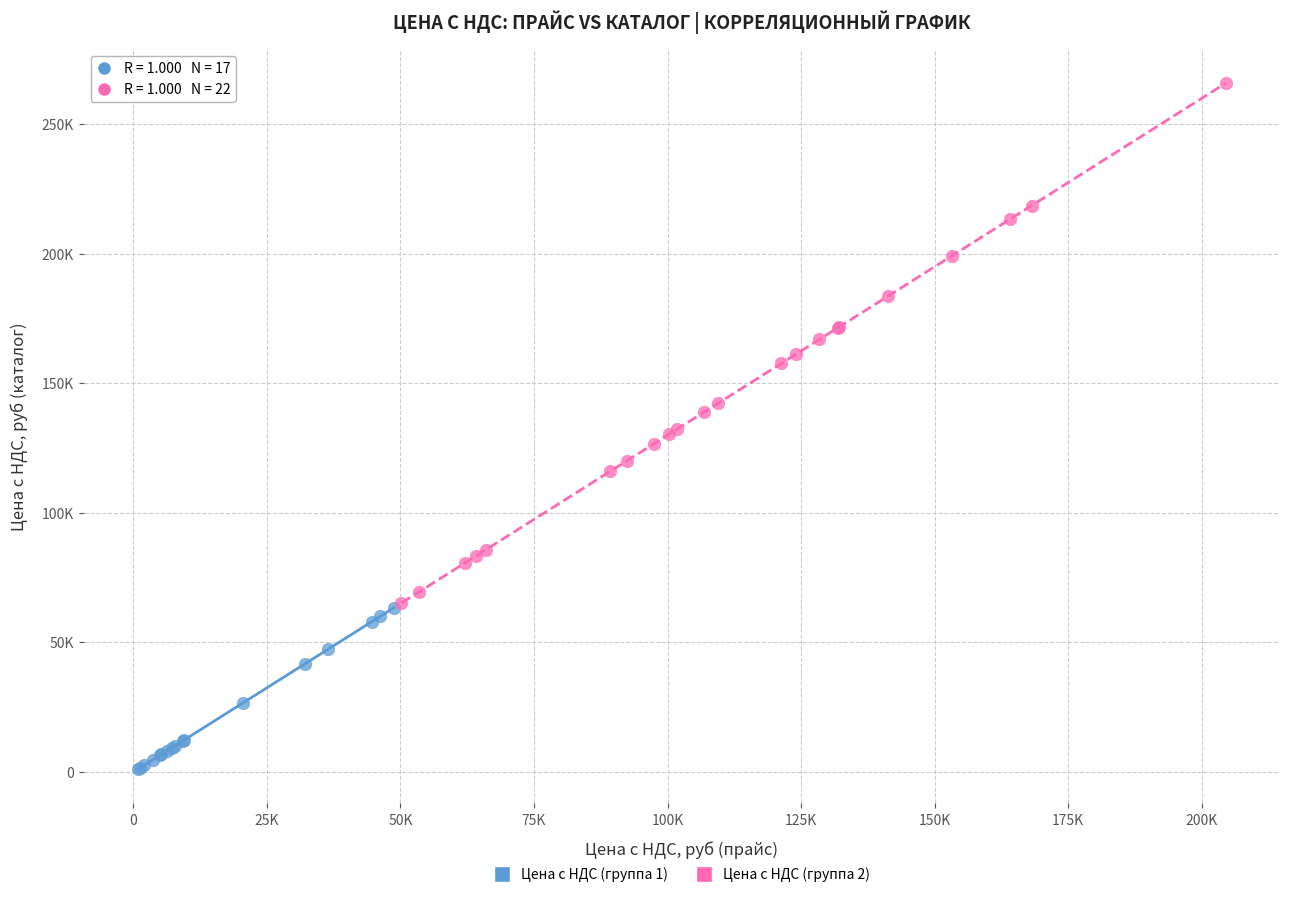

Which series contains the highest Y value?

Цена с НДС (группа 2)